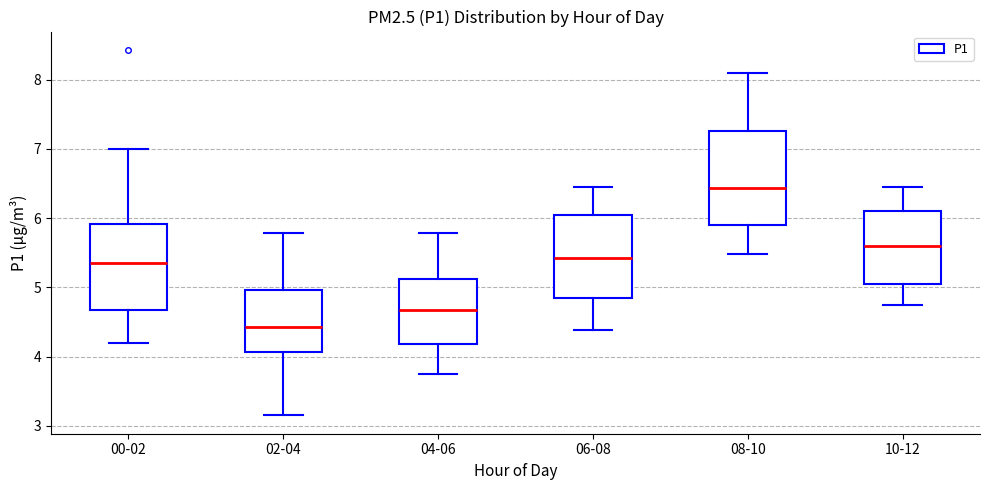

Reading left to right, read every box against the y-axis: the position of its median line, the range the box covers, and the ends of its whiskers. The values are not printed on the chart, so give them approximately, as read against the axis.

00-02: median 5.4, box 4.7 to 5.9, whiskers 4.2 to 7.0
02-04: median 4.4, box 4.1 to 5.0, whiskers 3.2 to 5.8
04-06: median 4.7, box 4.2 to 5.1, whiskers 3.8 to 5.8
06-08: median 5.4, box 4.8 to 6.0, whiskers 4.4 to 6.5
08-10: median 6.4, box 5.9 to 7.3, whiskers 5.5 to 8.1
10-12: median 5.6, box 5.0 to 6.1, whiskers 4.8 to 6.5